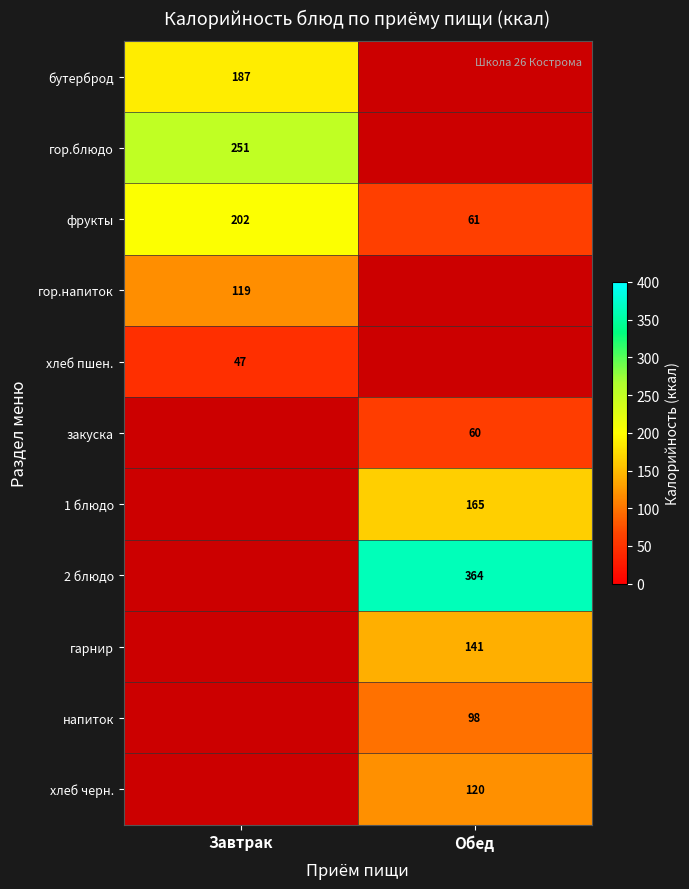

True or false: бутерброд has a value of 187 at Завтрак.

True